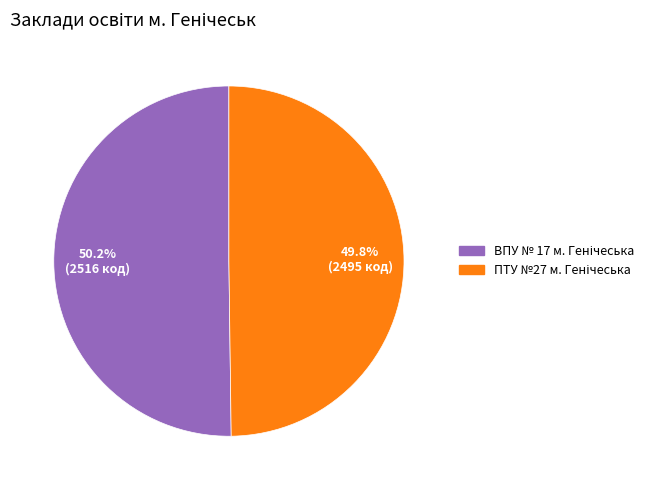

Is there a majority slice in this chart?

Yes